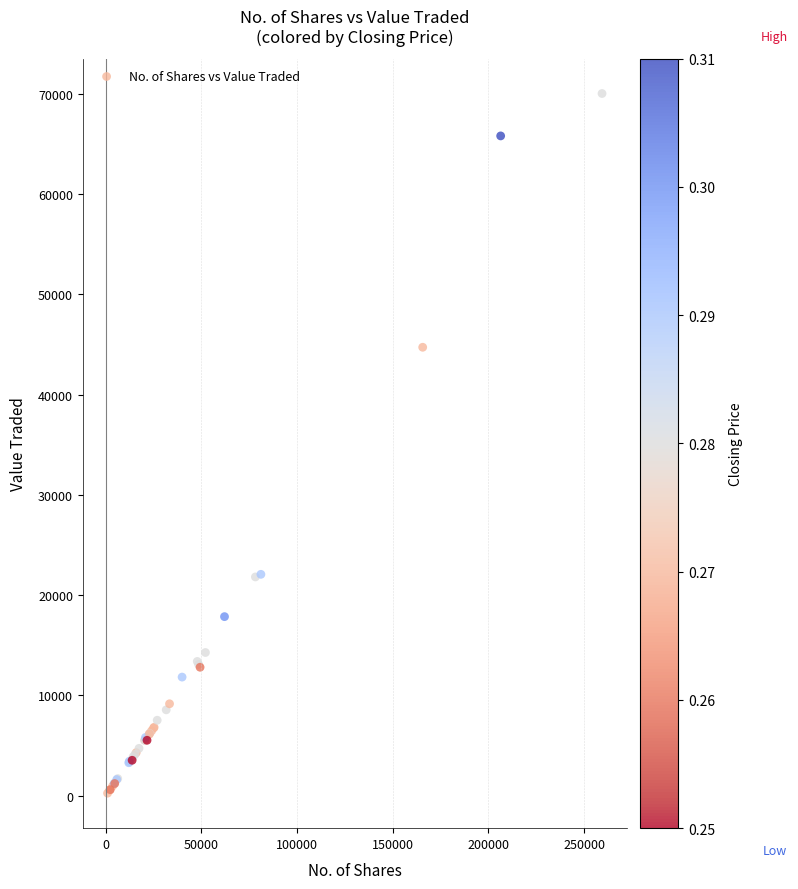

What Y value in the scatter plot is closest to 35149?

44733